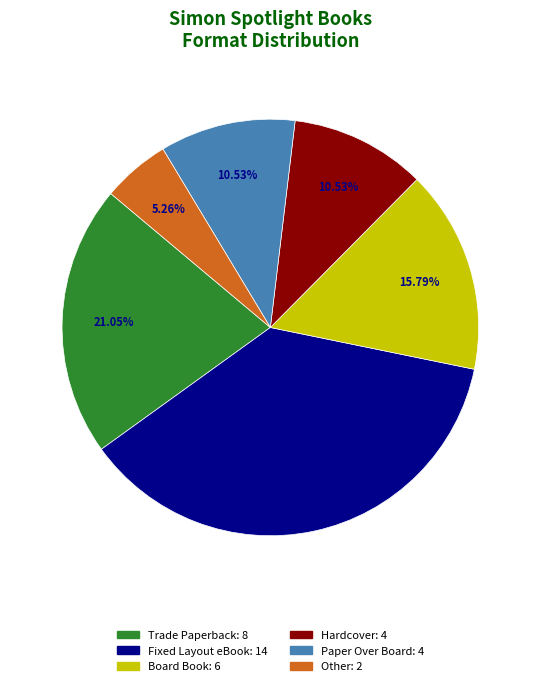

Which category has the smallest portion of the pie?

Other